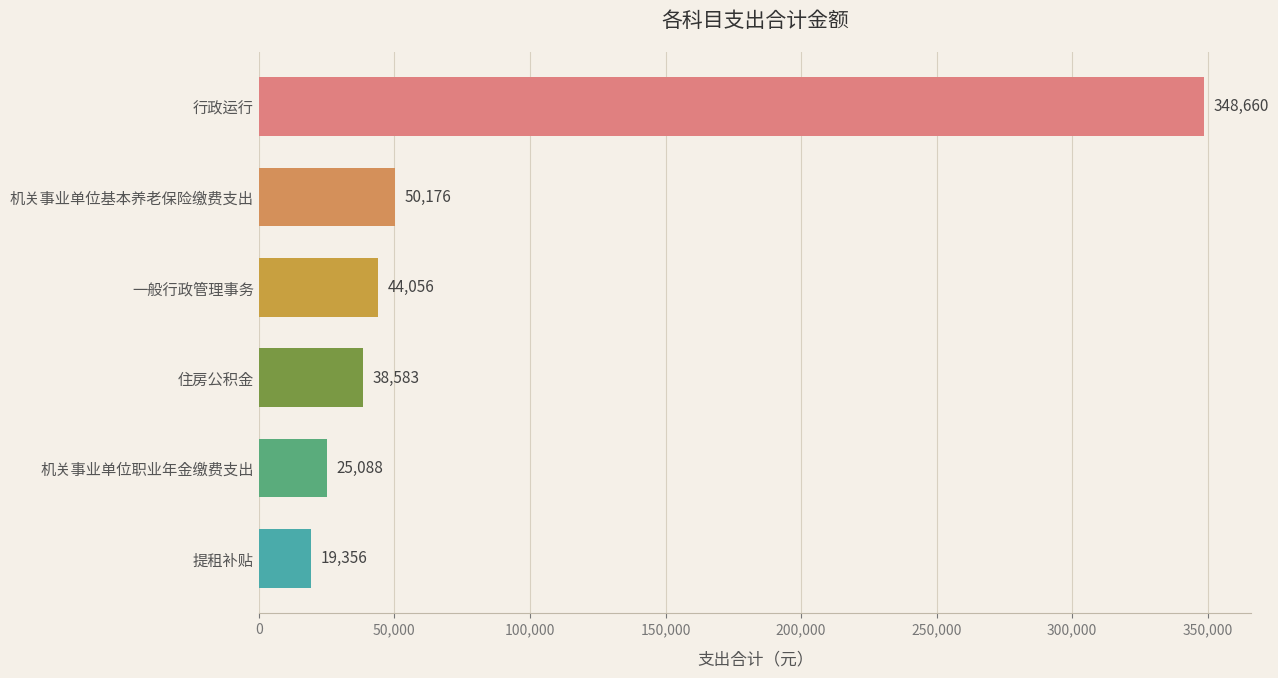

The chart shows a value of 44056.0 at 一般行政管理事务. True or false?

True